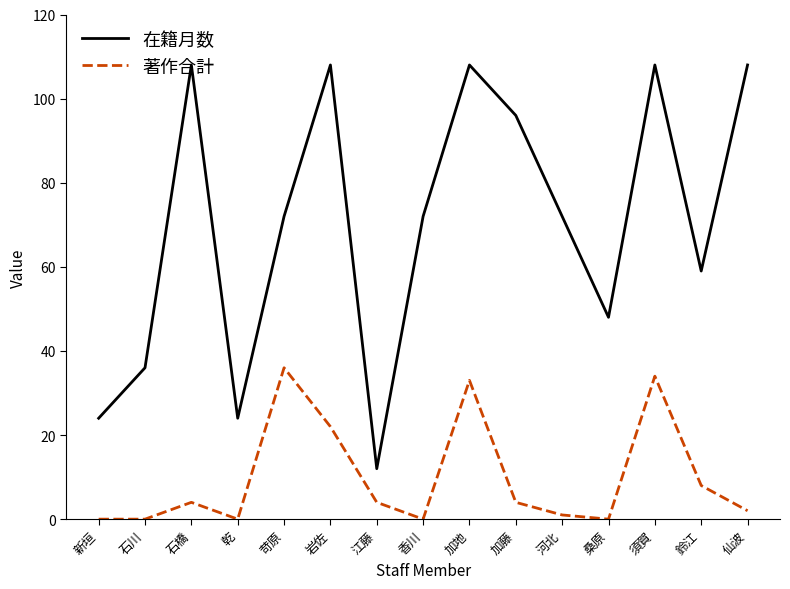

True or false: 在籍月数 and 著作合計 cross at least once.

False